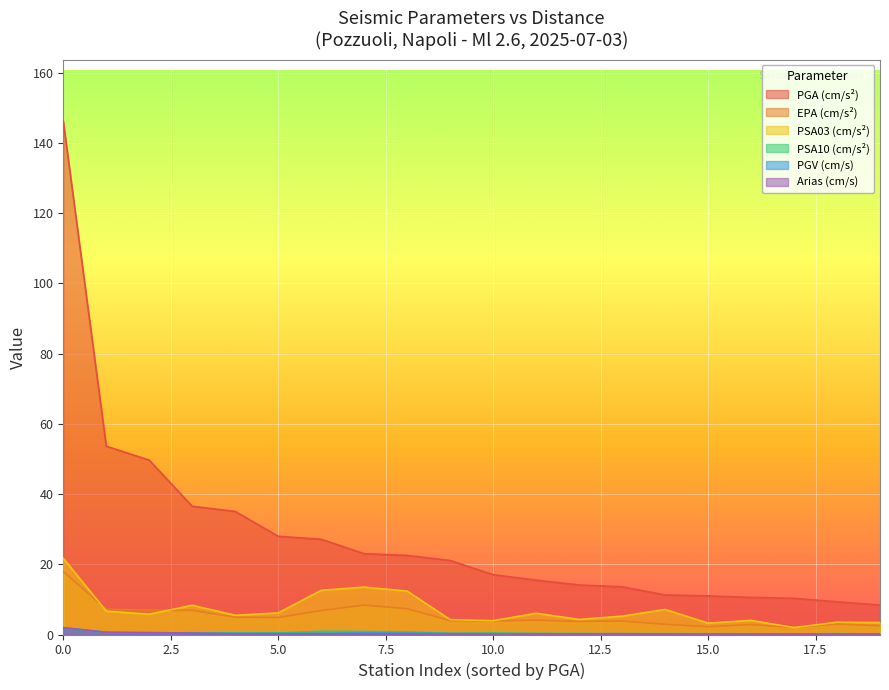

Is it true that PGA (cm/s²) equals 32.0 at 2?

False